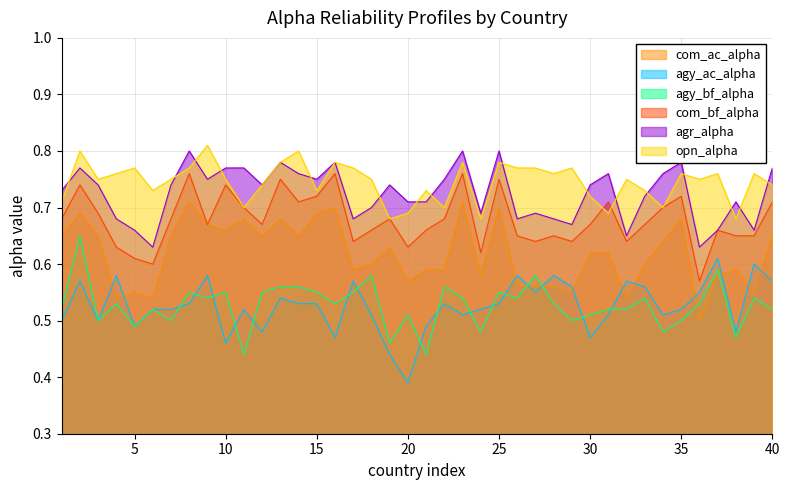

True or false: com_ac_alpha has more than 0 interior local peaks.

True